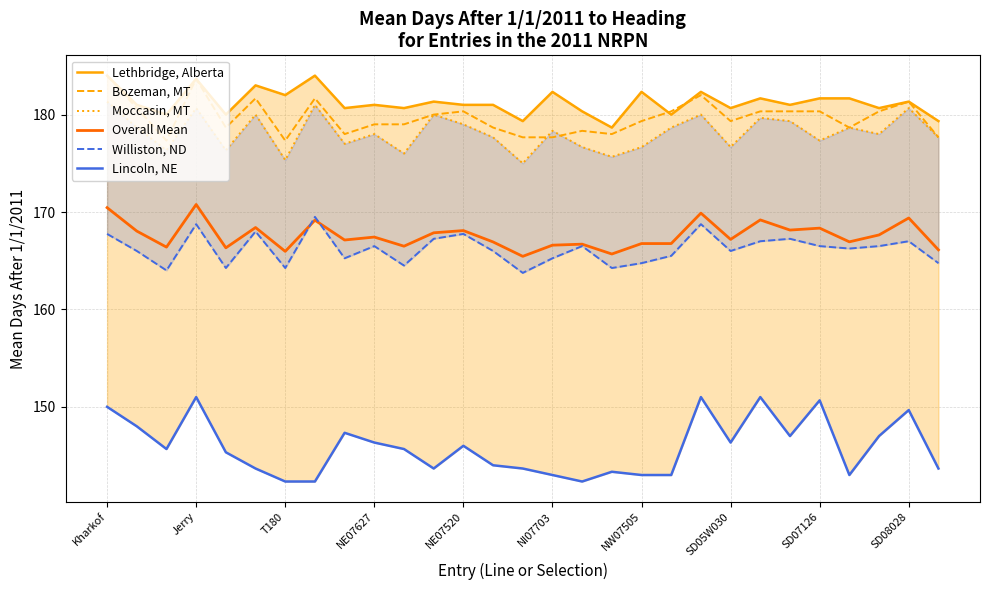

How many lines are shown in the chart?

6